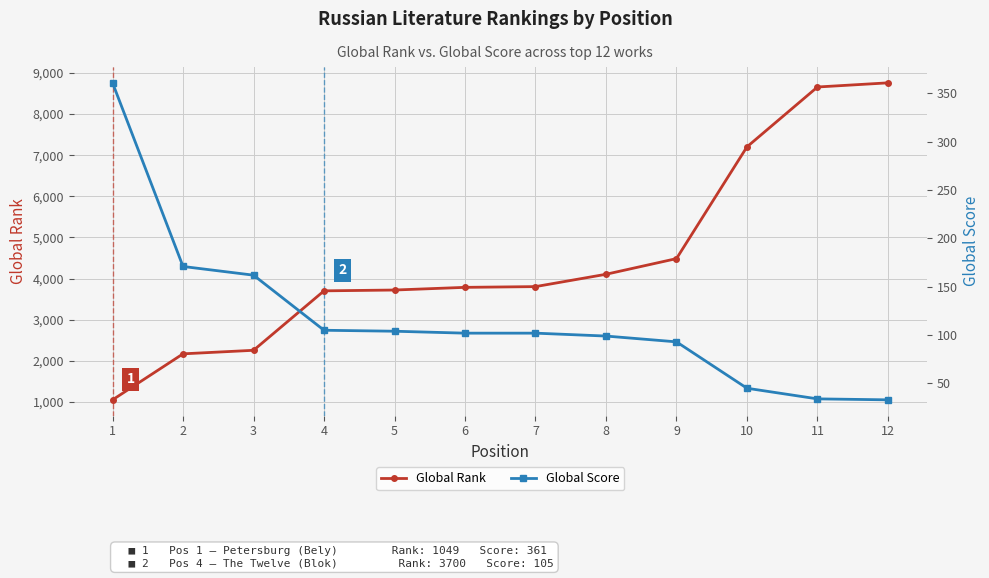

At which category does the chart reach its minimum across all series?

12